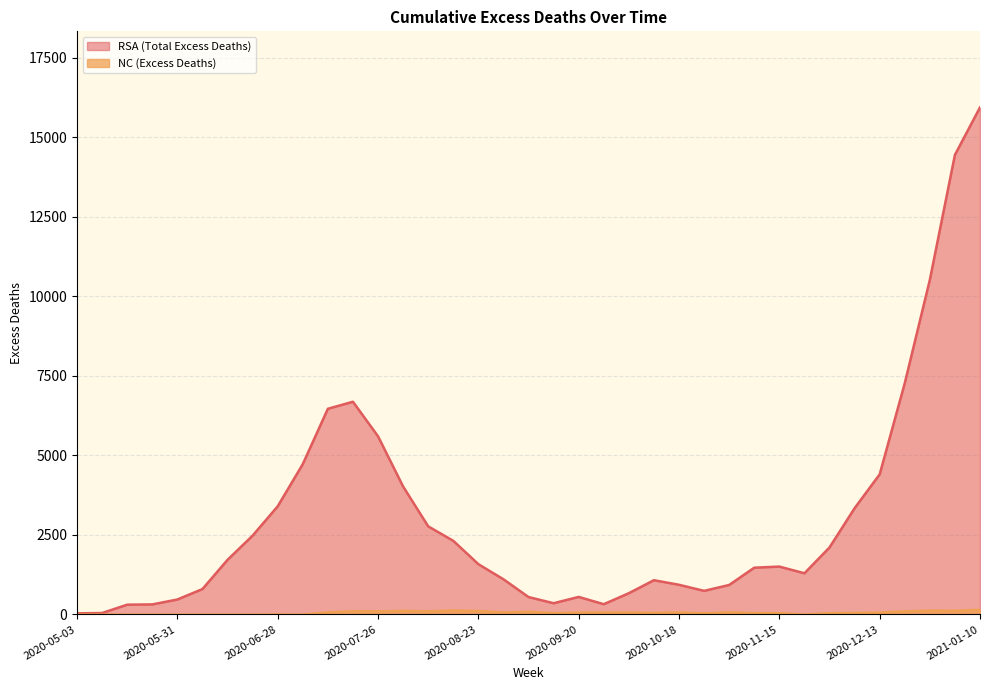

How many lines are shown in the chart?

2